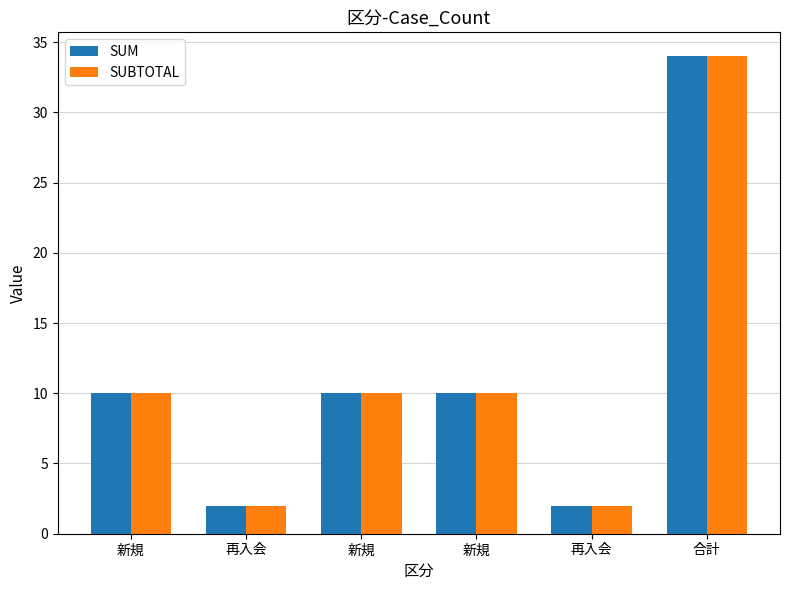

What are all the series names shown in the legend?

SUM, SUBTOTAL